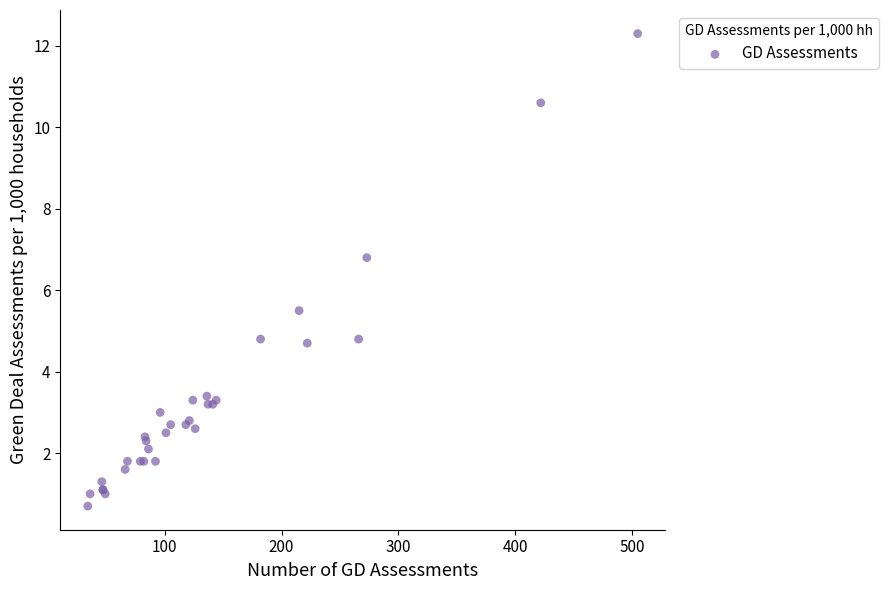

What Y value in the scatter plot is closest to 6?

5.5